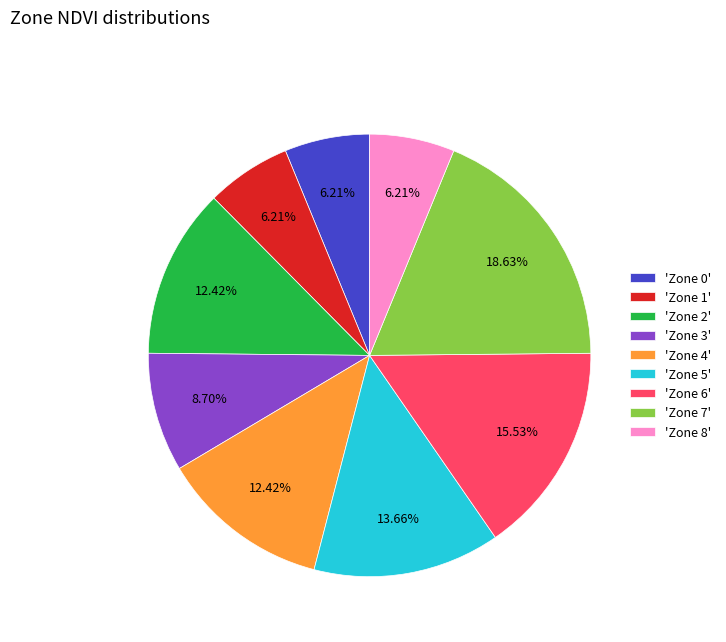

How many slices are in this pie chart?

9